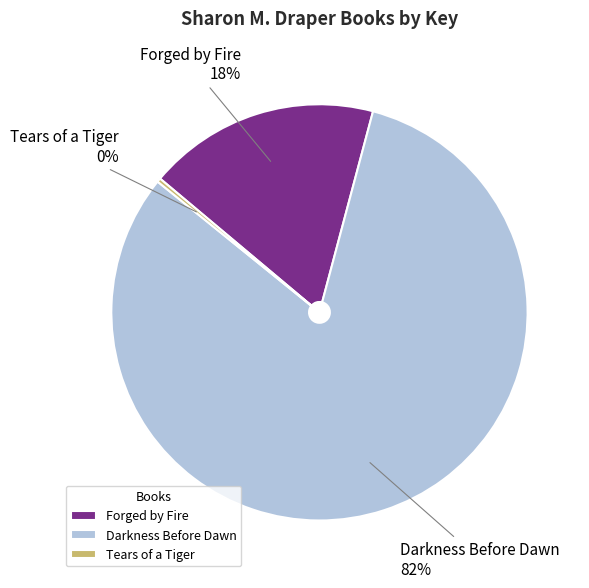

Is it true that Darkness Before Dawn is 76% of the pie?

False